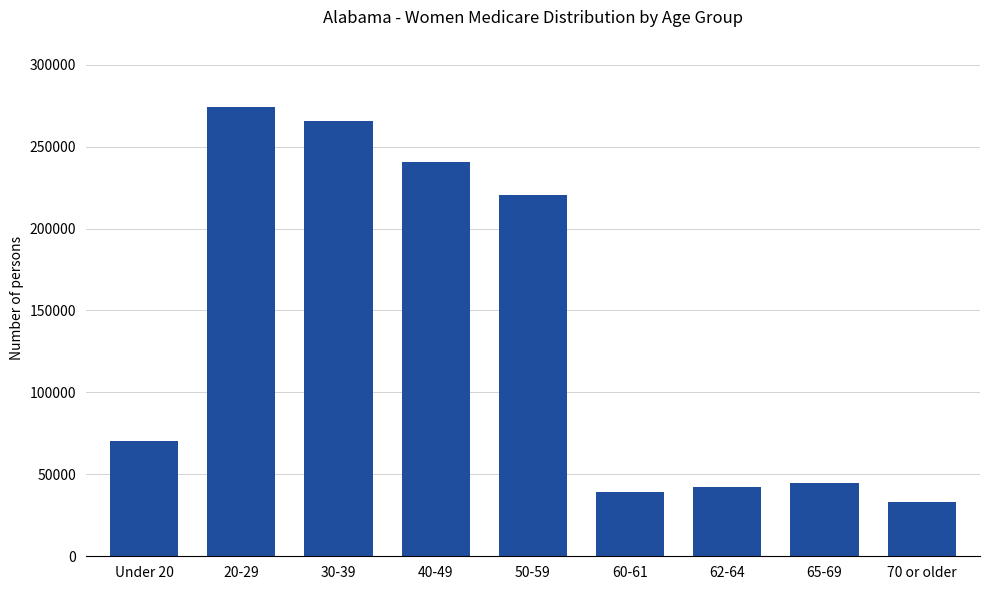

How many distinct data groups are displayed?

1